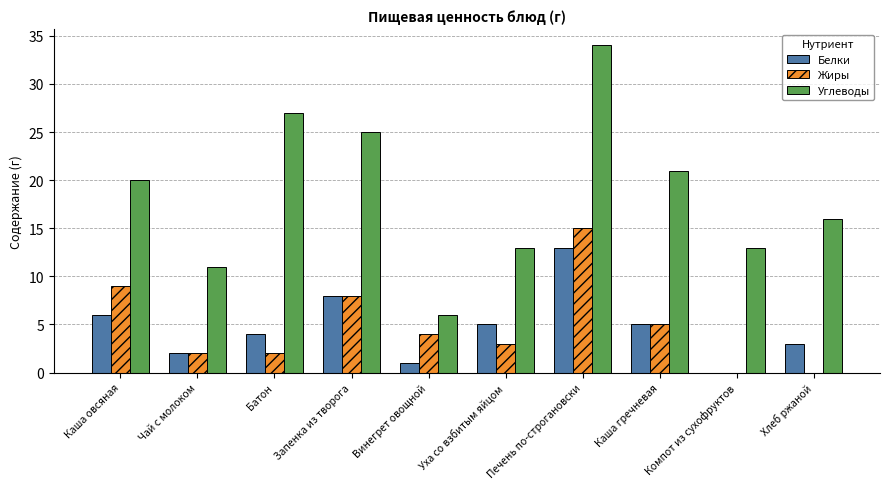

What is the sum of all Углеводы values?

186